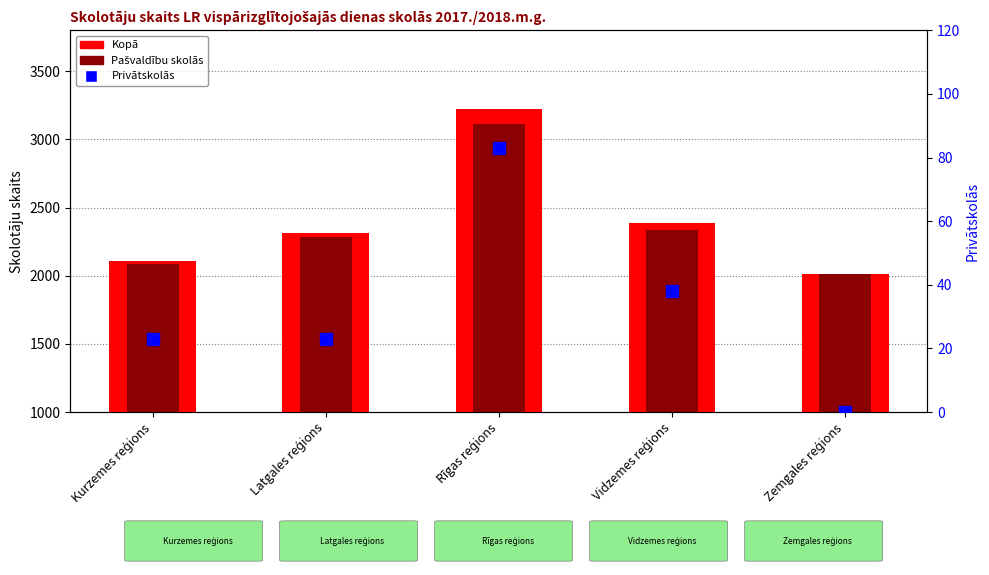

Which series changed the most between Latgales reģions and Rīgas reģions?

Kopā